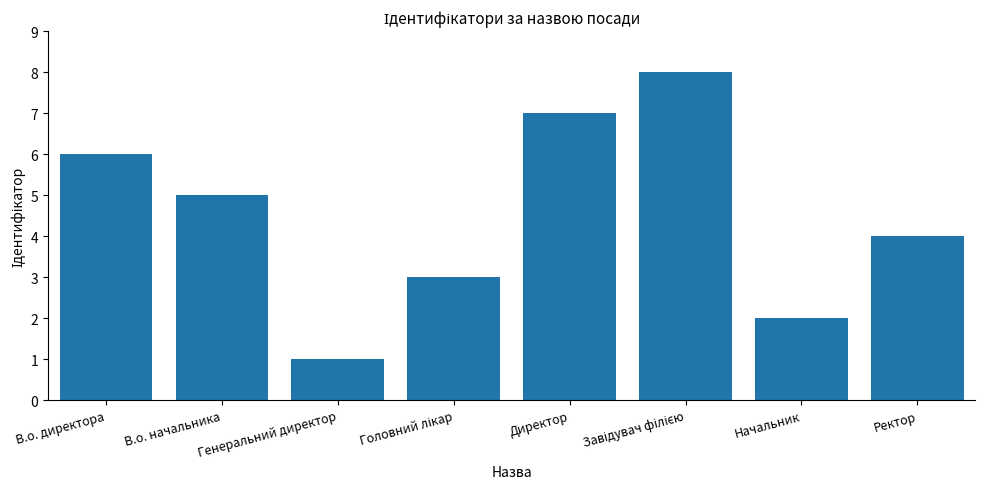

How many values are between 3 and 7?

5